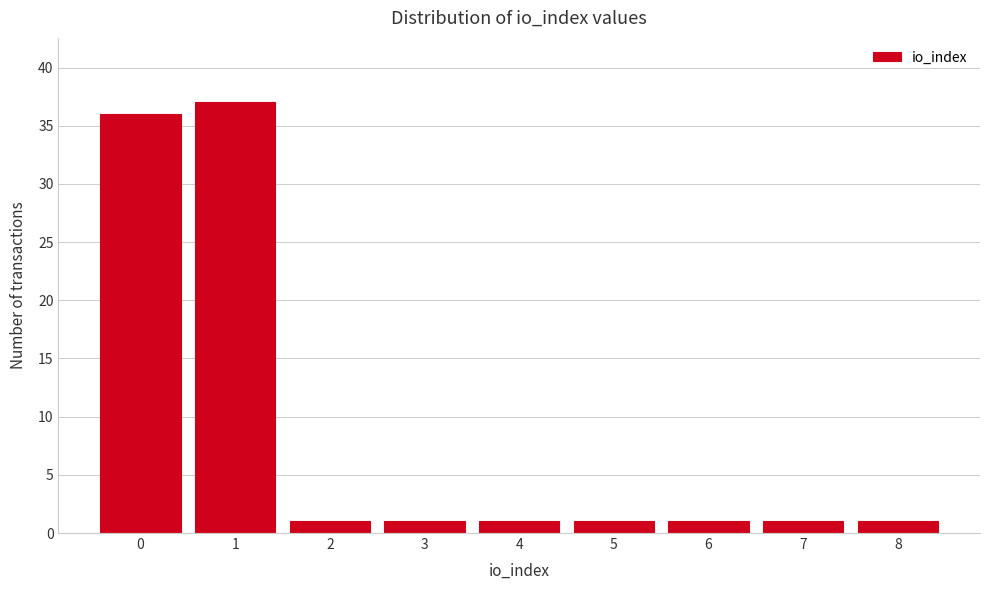

Reading left to right, transcribe this chart: for each bar, give the range it covers on the x-axis and its height. The values are not printed on the chart, so give them approximately, as read against the axis.

-0.5 to 0.5: 36
0.5 to 1.5: 37
1.5 to 2.5: 1
2.5 to 3.5: 1
3.5 to 4.5: 1
4.5 to 5.5: 1
5.5 to 6.5: 1
6.5 to 7.5: 1
7.5 to 8.5: 1